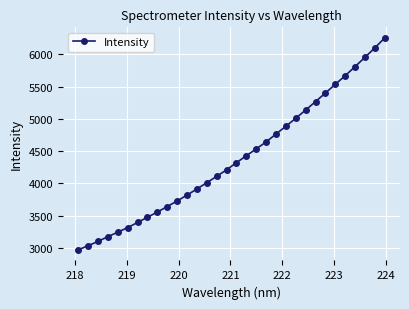

How many categories are shown in the chart?

32